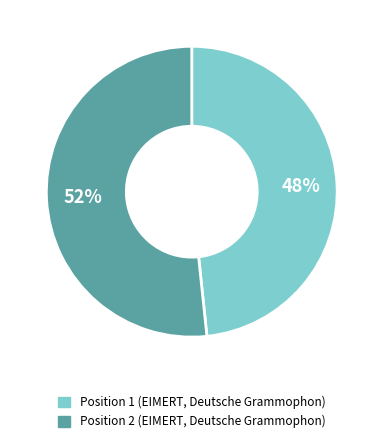

Count the number of slices in the pie.

2